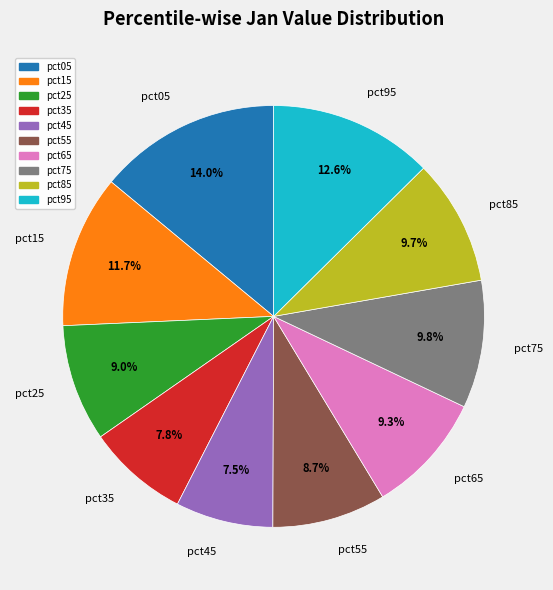

What portion of the pie excludes pct55?

91.3%